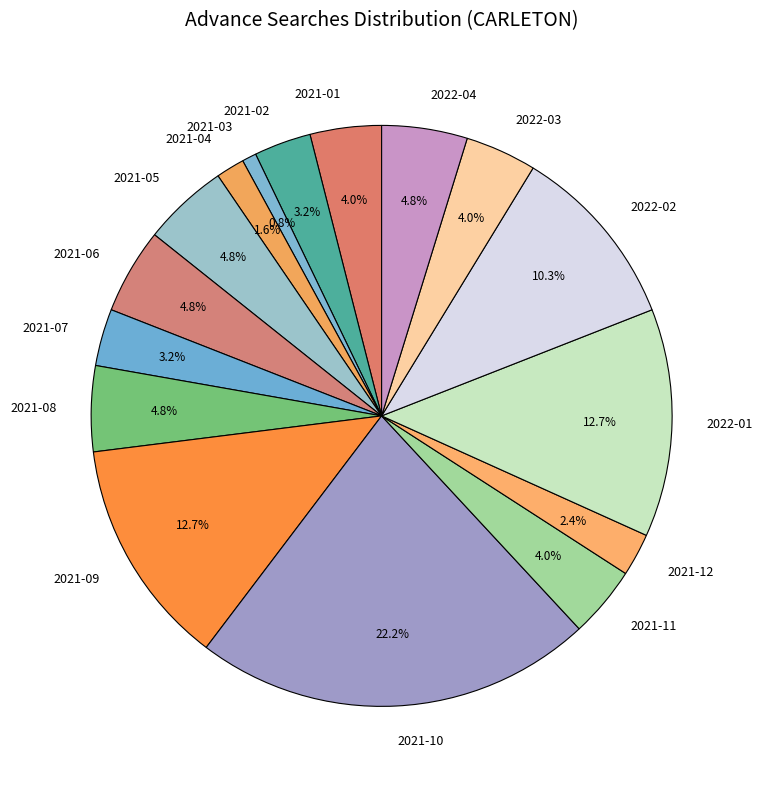

How many segments does this pie chart have?

16